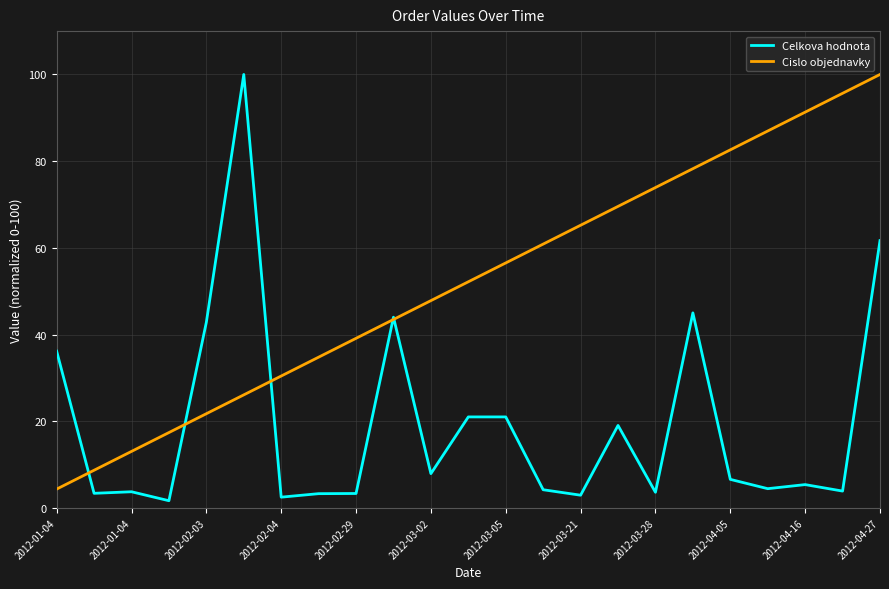

List the series in order of their overall mean, lowest first.

Celkova hodnota, Cislo objednavky